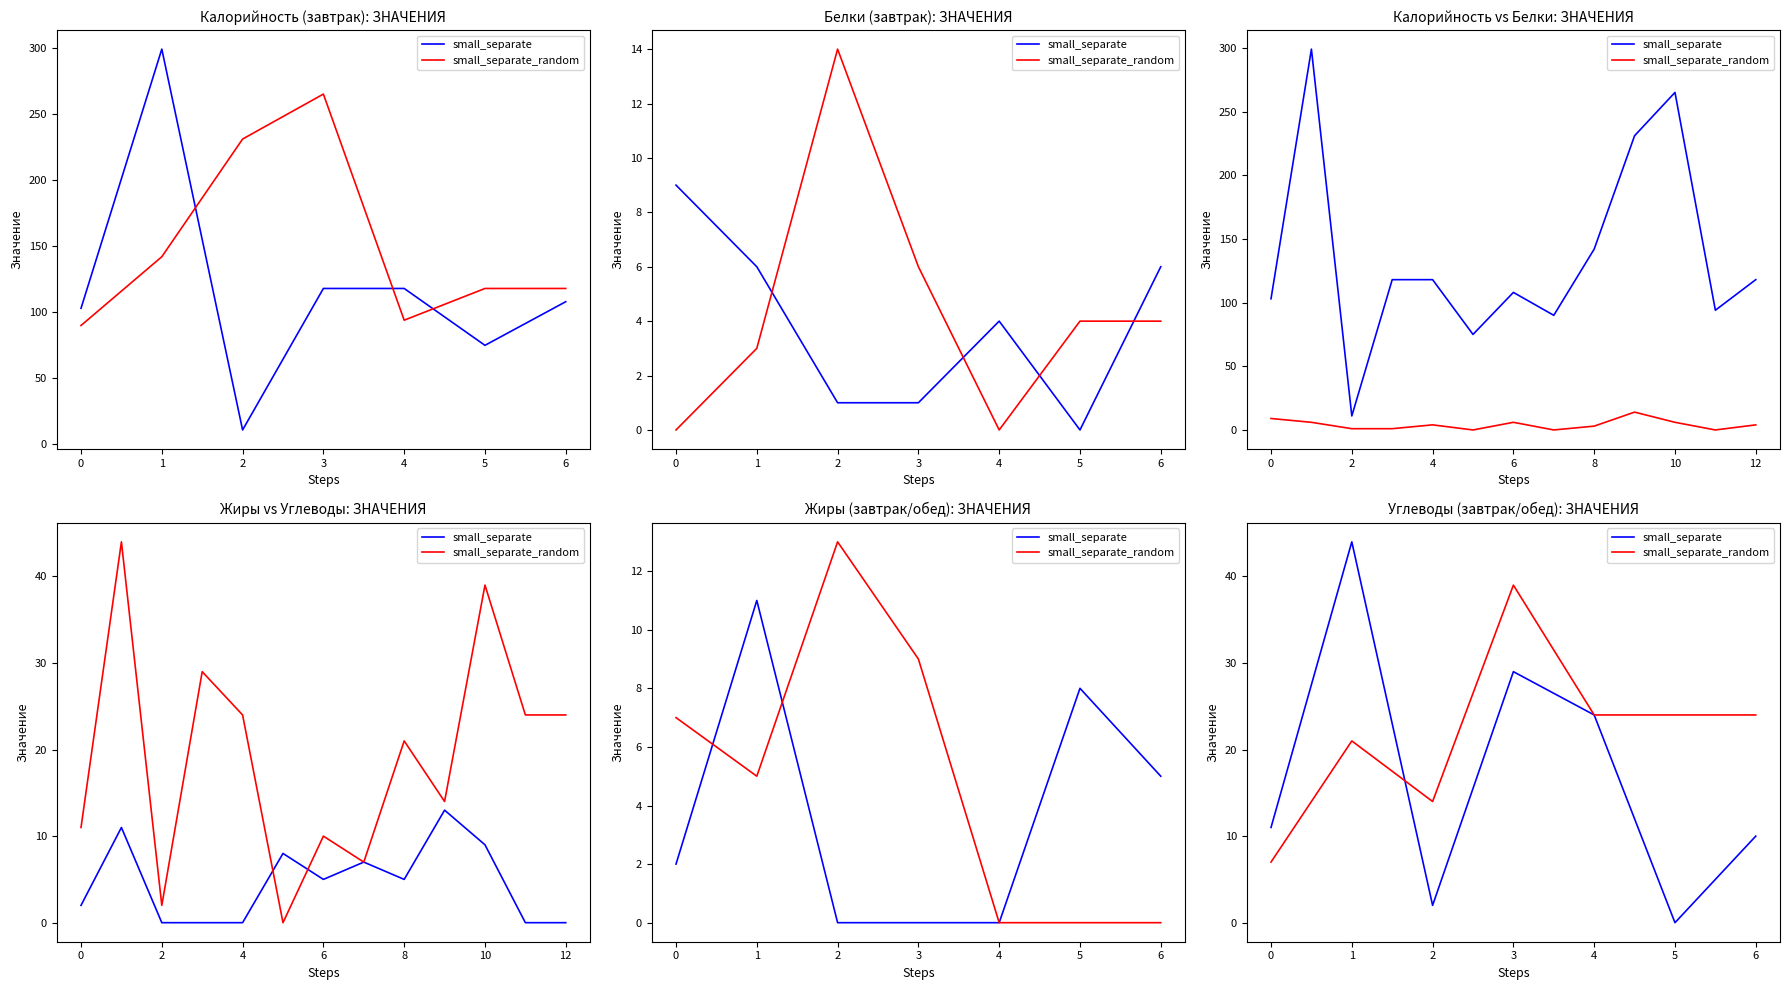

What is the difference between the highest and lowest values at 3?

10